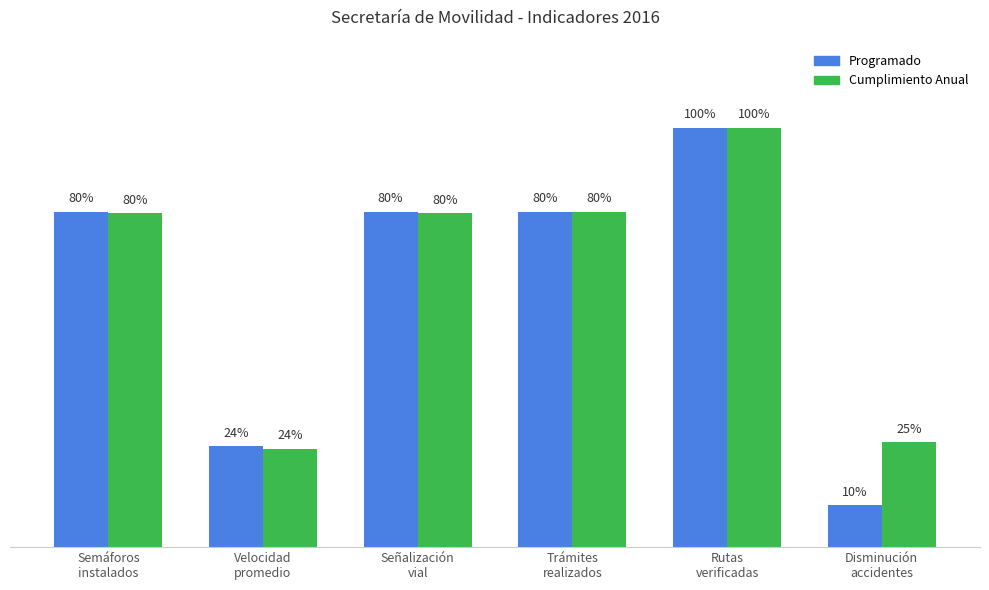

Which series has the largest total across all categories?

Cumplimiento Anual